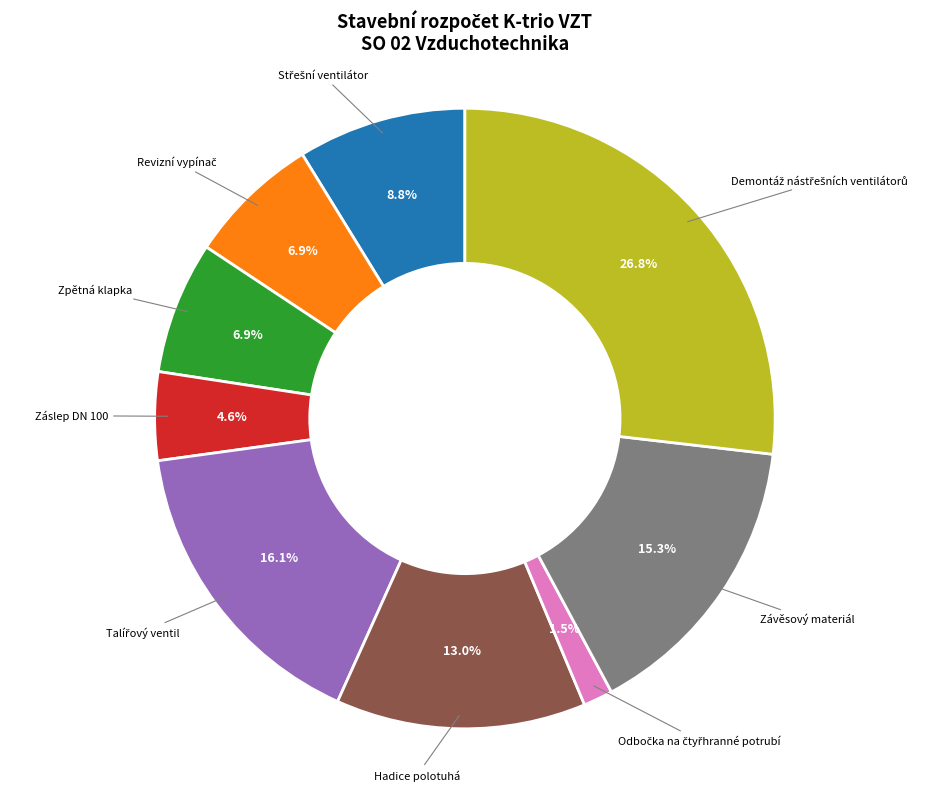

Does any single category account for the majority?

No